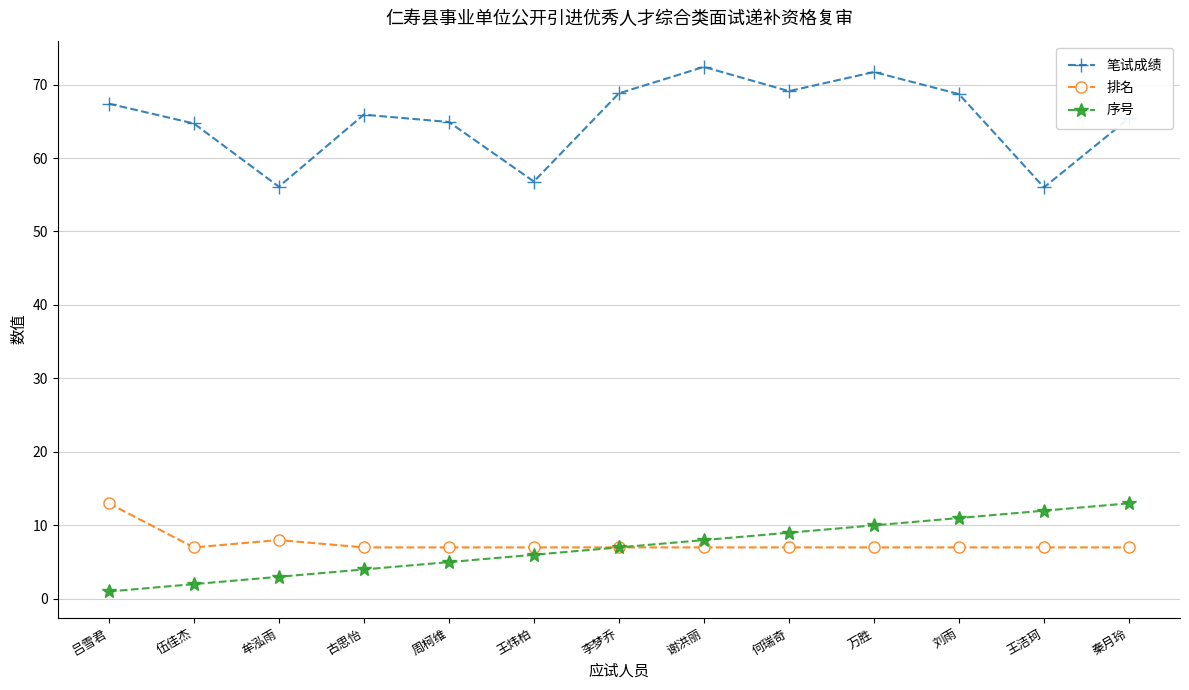

True or false: 序号 has more than 2 interior local peaks.

False